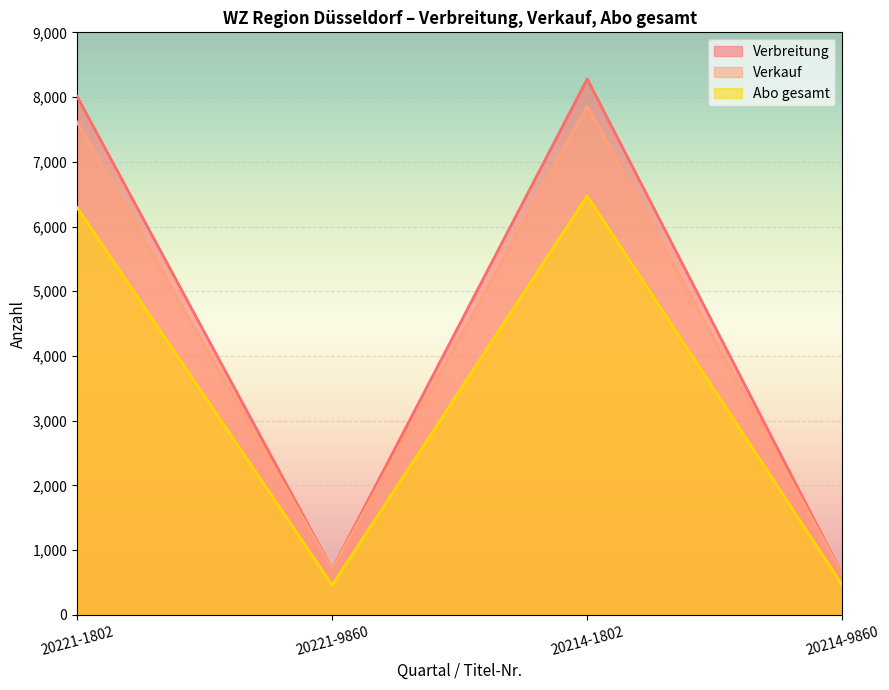

Rank the series at 20221-9860 from highest to lowest value.

Verbreitung, Verkauf, Abo gesamt